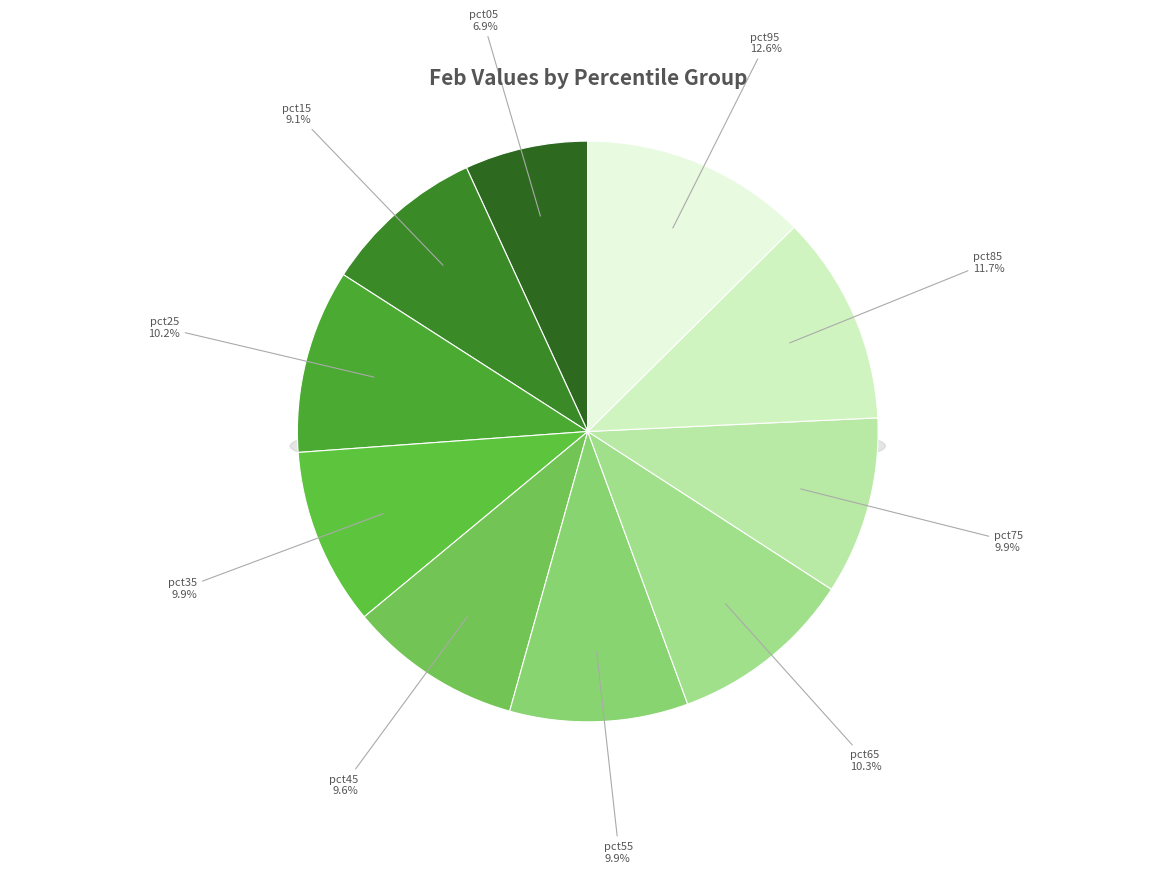

What percentage is the pct85 slice, to the nearest percent?

12%